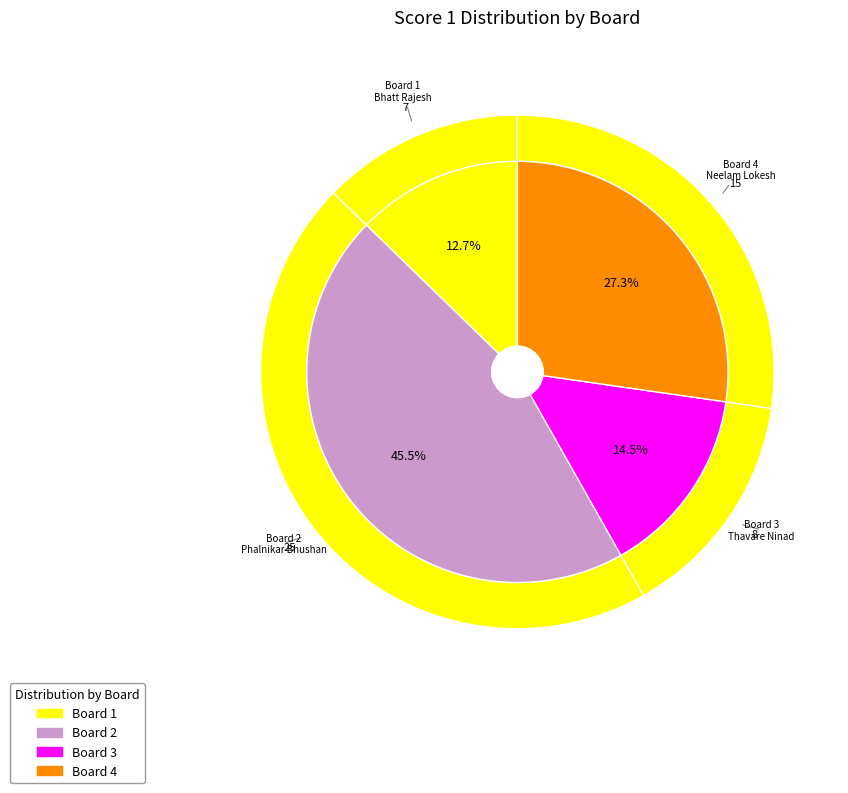

Which slice is the smallest?

1